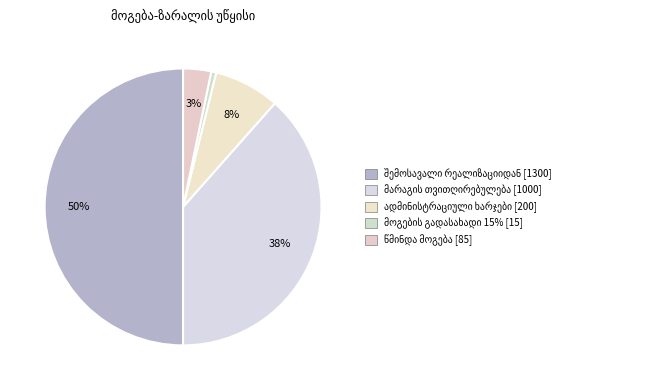

What is the ratio of the value at შემოსავალი რეალიზაციიდან to the value at მოგების გადასახადი 15%?

86.7